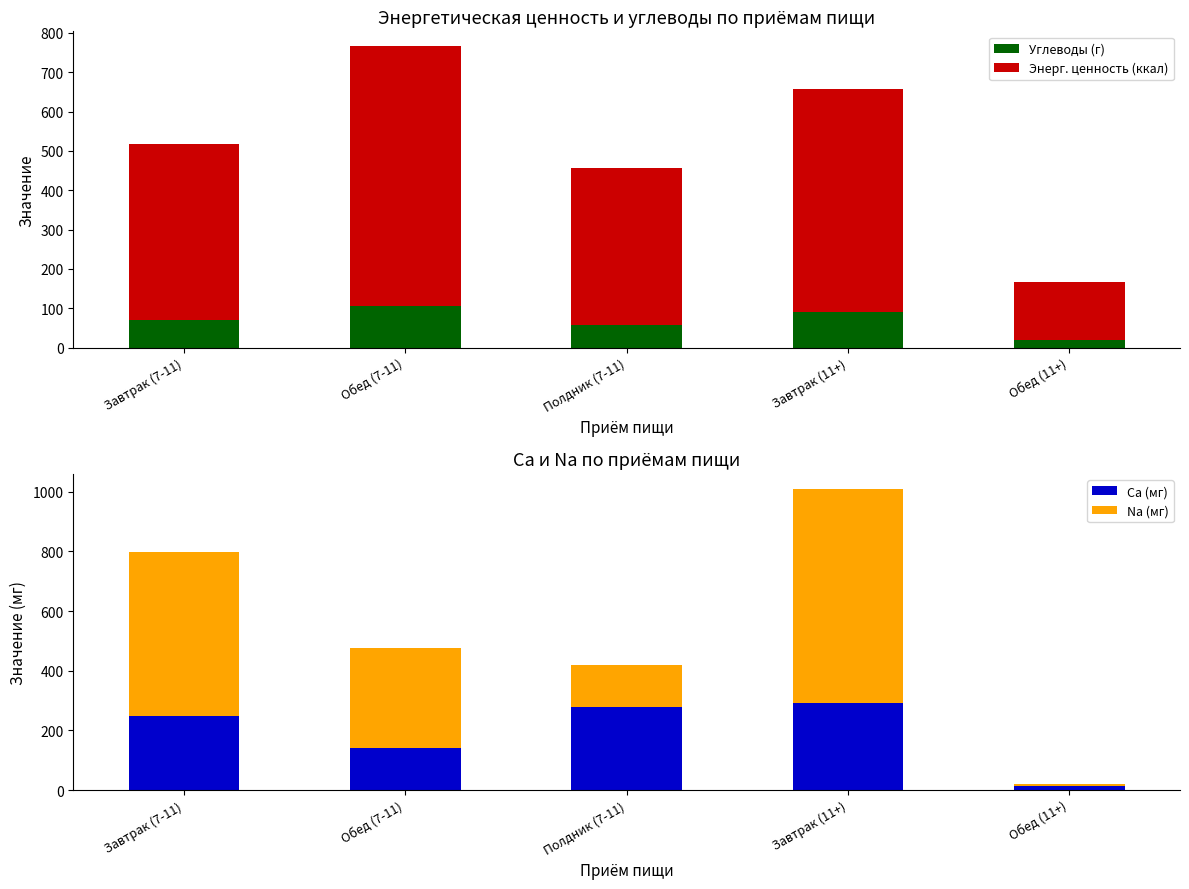

Rank the series by their maximum value, from highest to lowest.

Na (мг), Энерг. ценность (ккал), Ca (мг), Углеводы (г)